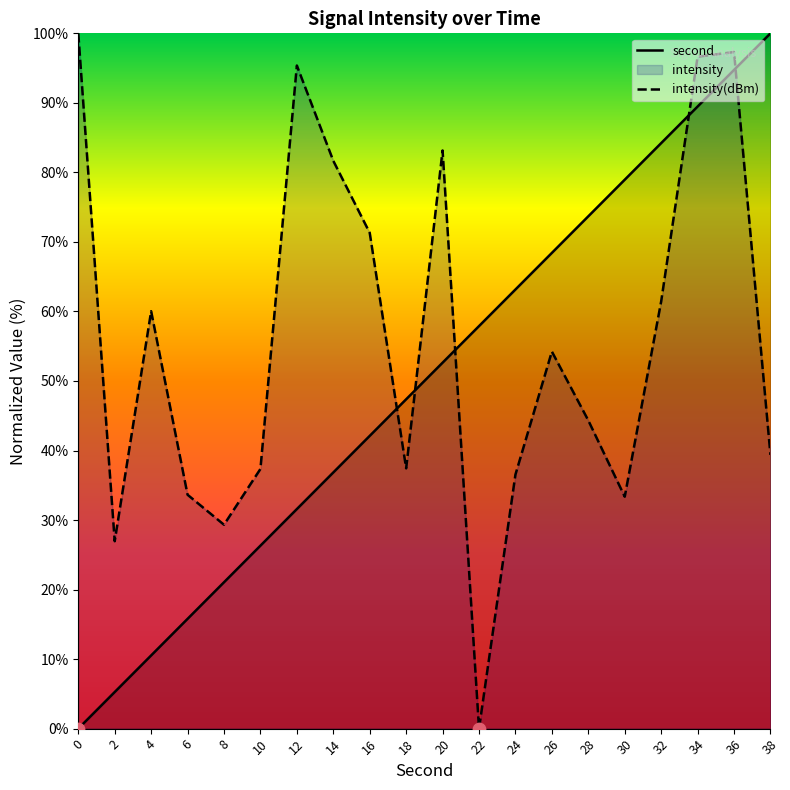

What is the total value across all series at 6?

49.4